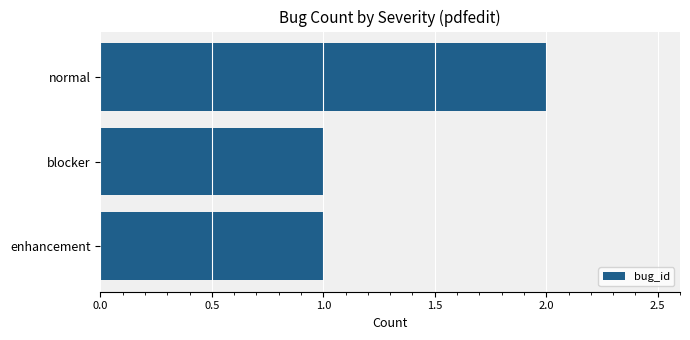

What is the label of the 3rd bar from the top?

enhancement